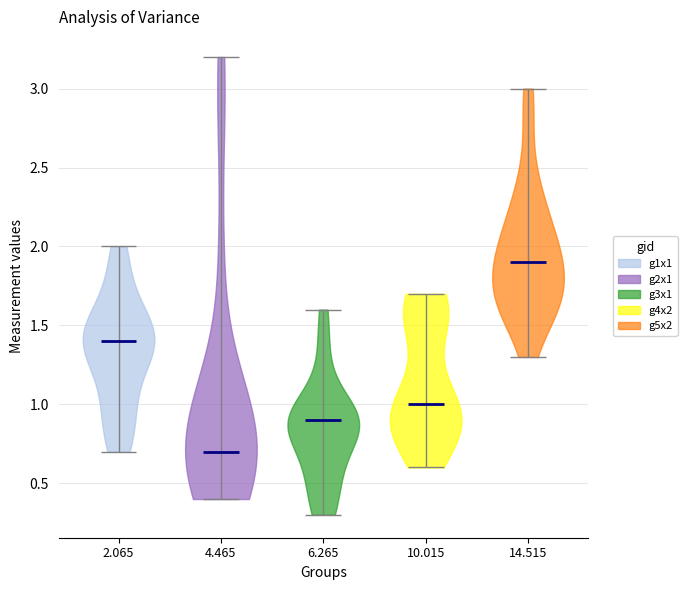

Reading left to right, read every violin against the y-axis: where its median line is, and the lowest and highest points it reaches. The values are not printed on the chart, so give them approximately, as read against the axis.

2.065: median line 1.4, lowest point 0.7, highest point 2.0
4.465: median line 0.7, lowest point 0.4, highest point 3.2
6.265: median line 0.9, lowest point 0.3, highest point 1.6
10.015: median line 1.0, lowest point 0.6, highest point 1.7
14.515: median line 1.9, lowest point 1.3, highest point 3.0